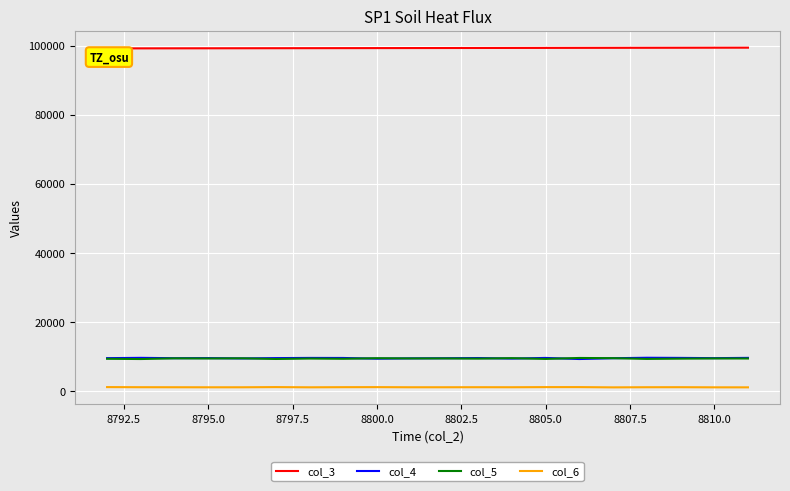

What is the maximum value shown in the chart?

99394